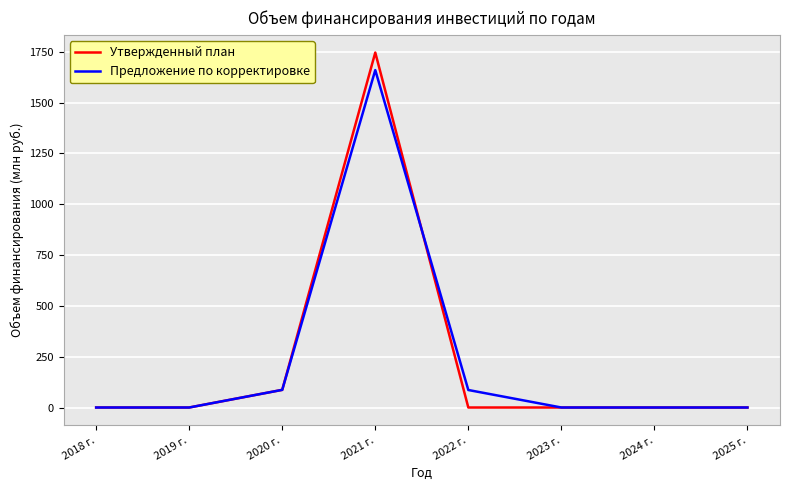

Which category has the highest value in the Утвержденный план series?

2021 г.